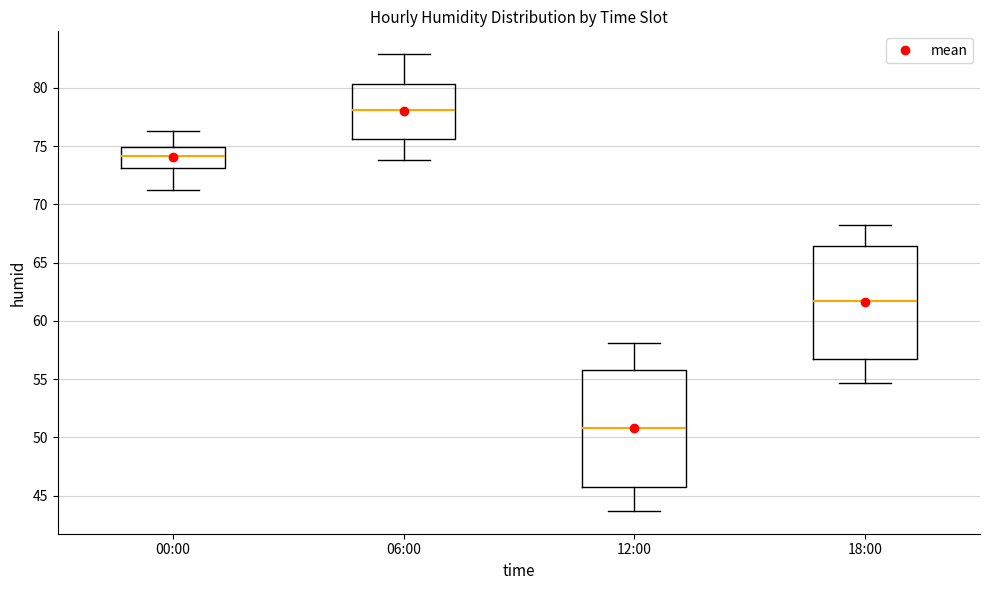

Reading left to right, read every box against the y-axis: the position of its median line, the range the box covers, and the ends of its whiskers. The values are not printed on the chart, so give them approximately, as read against the axis.

00:00: median 74.0, box 73.0 to 75.0, whiskers 71.0 to 76.5
06:00: median 78.0, box 75.5 to 80.5, whiskers 74.0 to 83.0
12:00: median 51.0, box 46.0 to 56.0, whiskers 43.5 to 58.0
18:00: median 61.5, box 57.0 to 66.5, whiskers 54.5 to 68.0